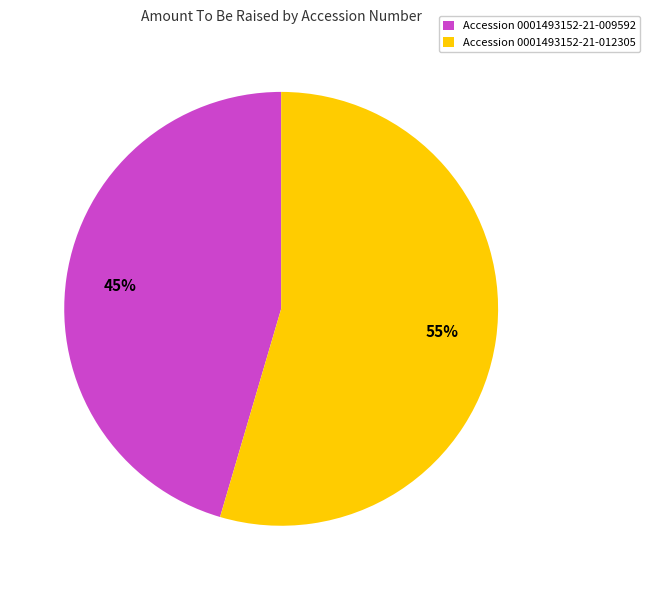

True or false: Accession 0001493152-21-009592 accounts for 45% of the total.

True